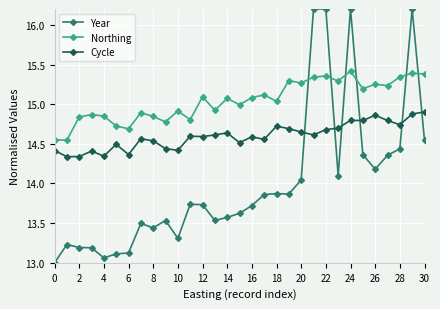

True or false: Cycle has more than 1 points higher than both neighbors.

True